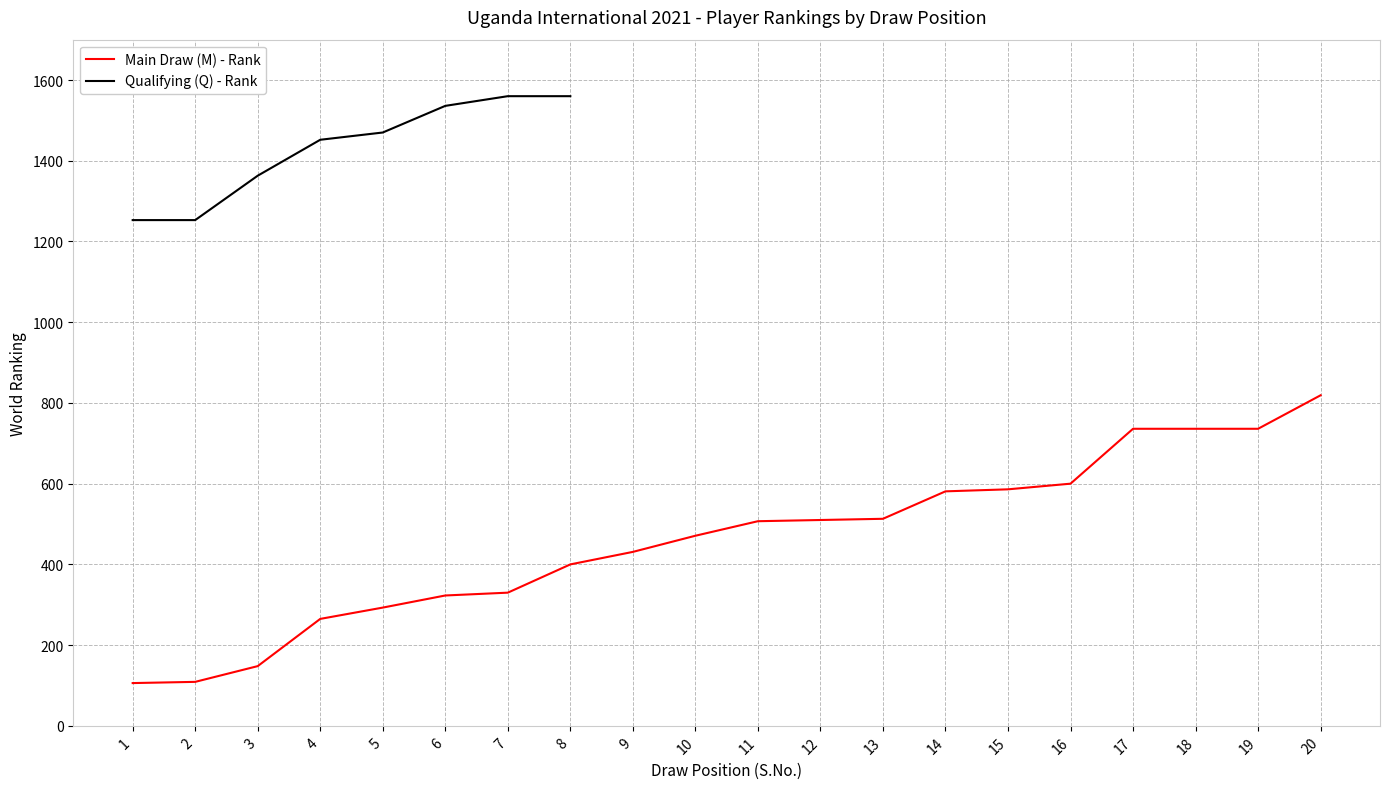

Reading right to left, extract all data points from this chart.

819	736	736	736	600	586	581	513	510	507	471	431	400	330	323	293	265	148	109	106